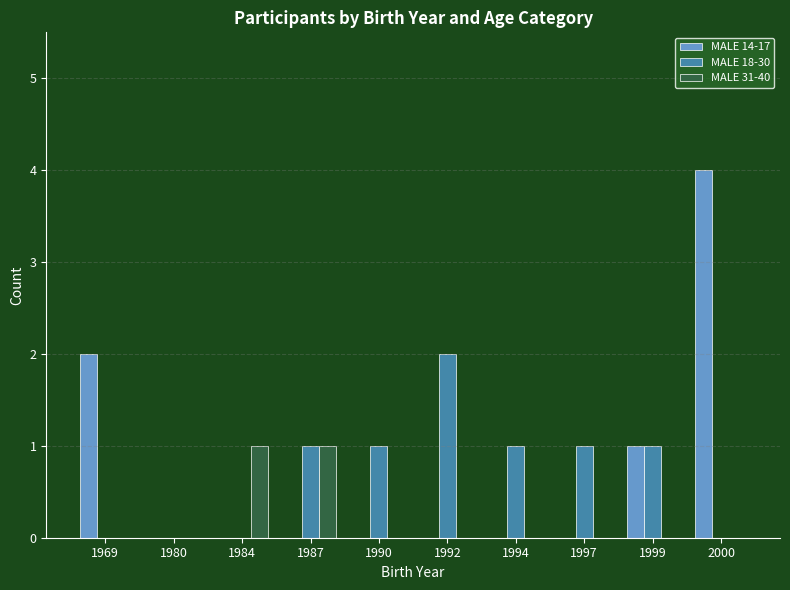

What is the greatest value displayed?

4